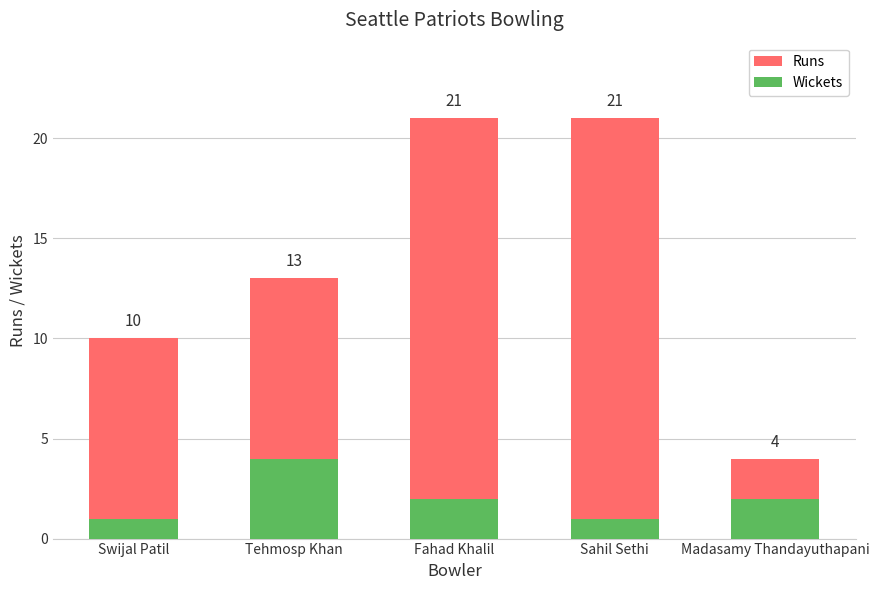

What are all the series names shown in the legend?

Runs, Wickets